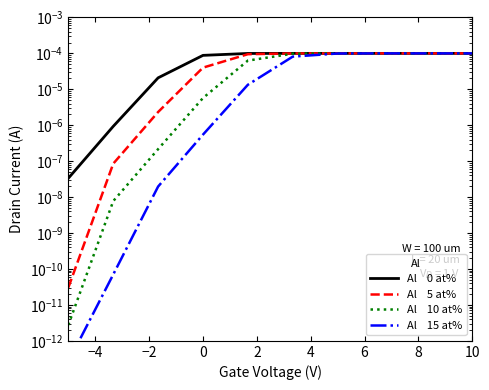

True or false: Al    0 at% and Al    10 at% intersect in this chart.

False